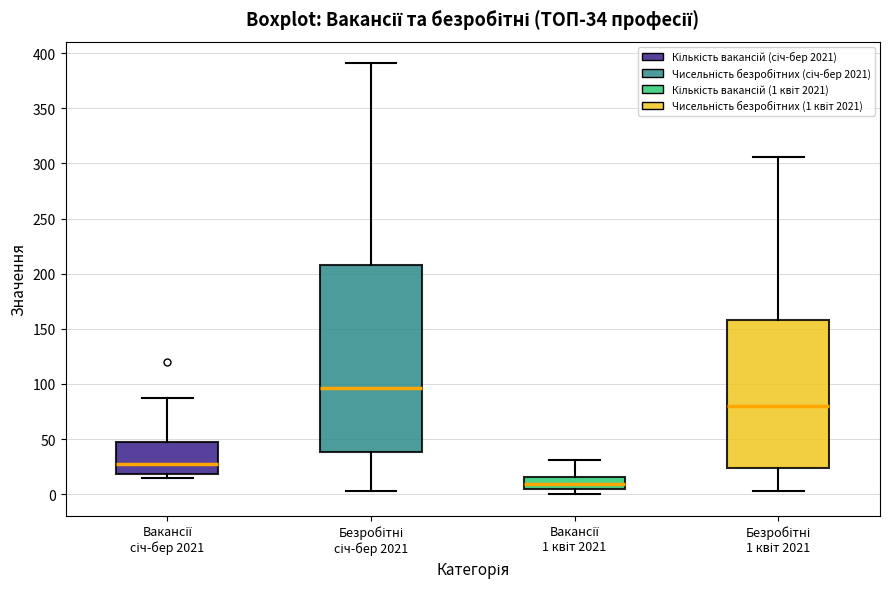

Where does the lower whisker of the box for Безробітні січ-бер 2021 end on the y-axis? The values are not printed on the chart, so give them approximately, as read against the axis.

5